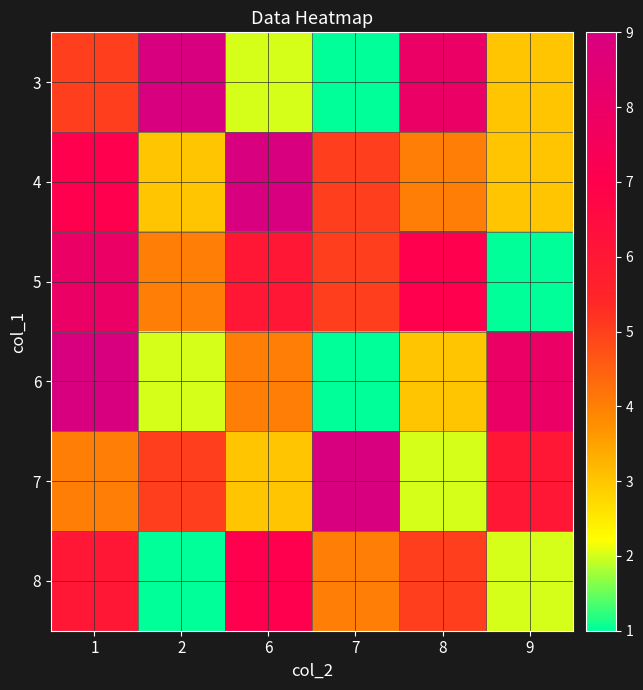

Reading right to left, extract all data points from this chart.

3: 9=3	8=8	7=1	6=2	2=9	1=5
4: 9=3	8=4	7=5	6=9	2=3	1=7
5: 9=1	8=7	7=5	6=6	2=4	1=8
6: 9=8	8=3	7=1	6=4	2=2	1=9
7: 9=6	8=2	7=9	6=3	2=5	1=4
8: 9=2	8=5	7=4	6=7	2=1	1=6